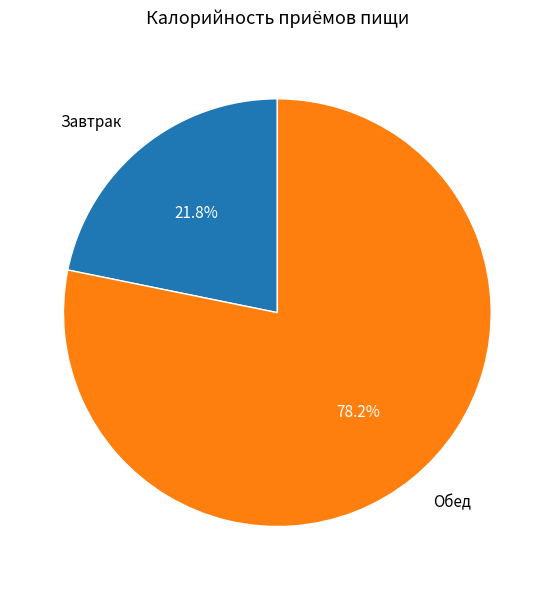

Does any single category account for the majority?

Yes